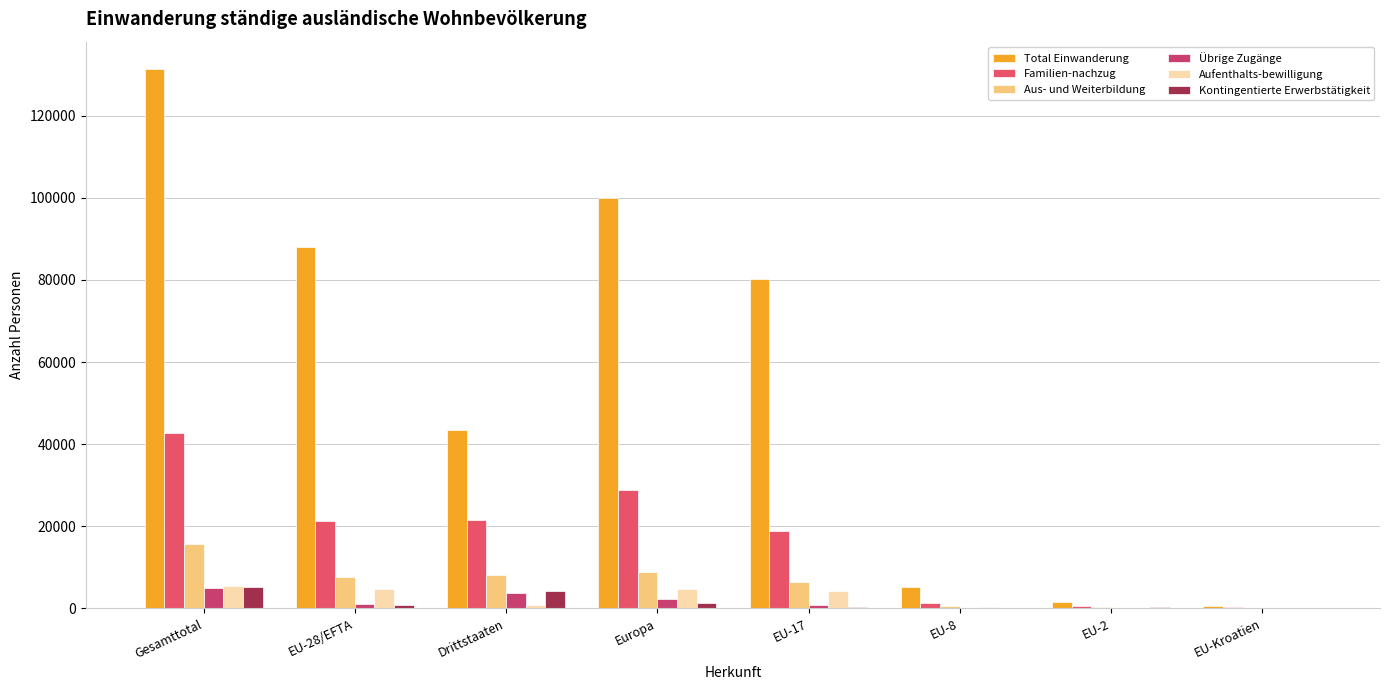

Is it true that Familien-nachzug equals 21421 at Gesamttotal?

False